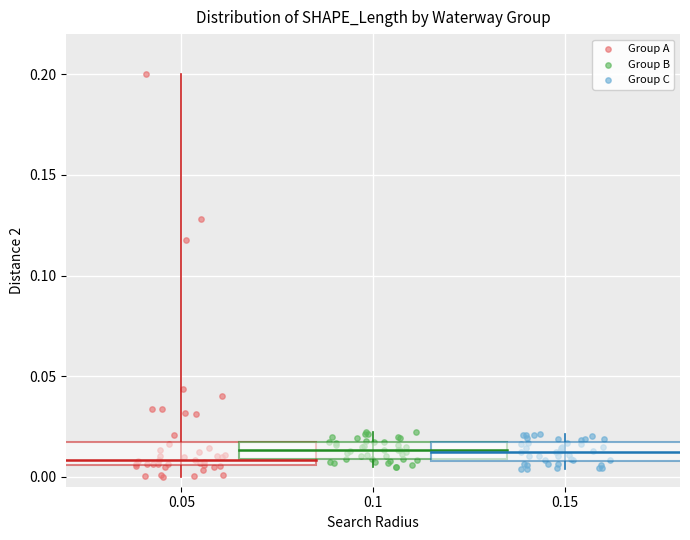

Which series reaches the minimum Y coordinate?

Group A